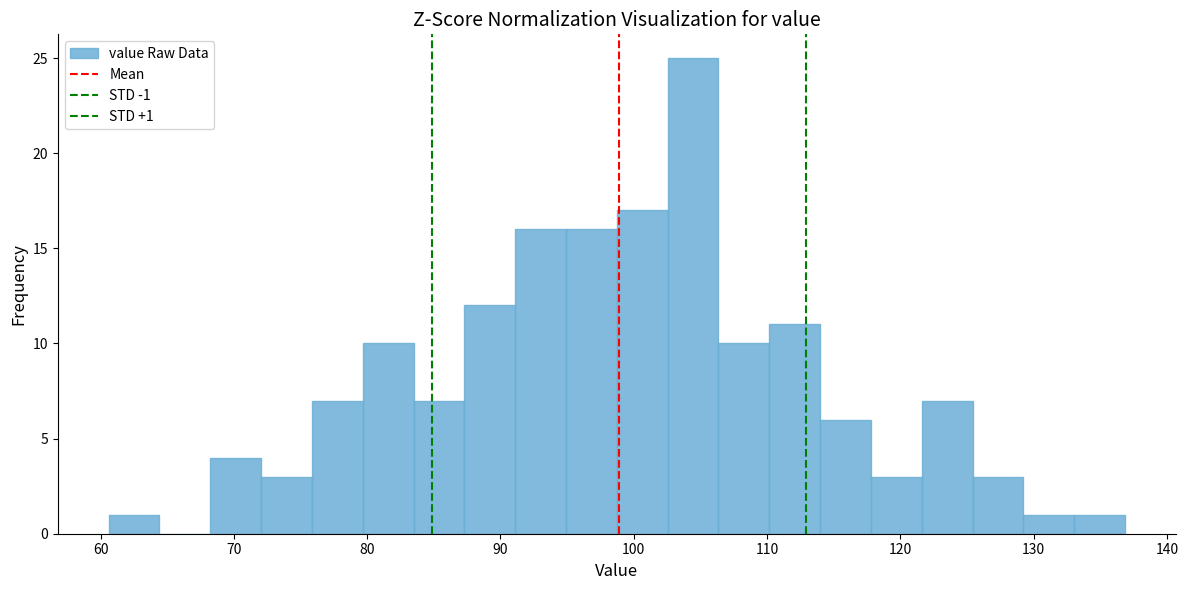

Read against the x-axis, roughly where is the centre of the tallest bar?

104